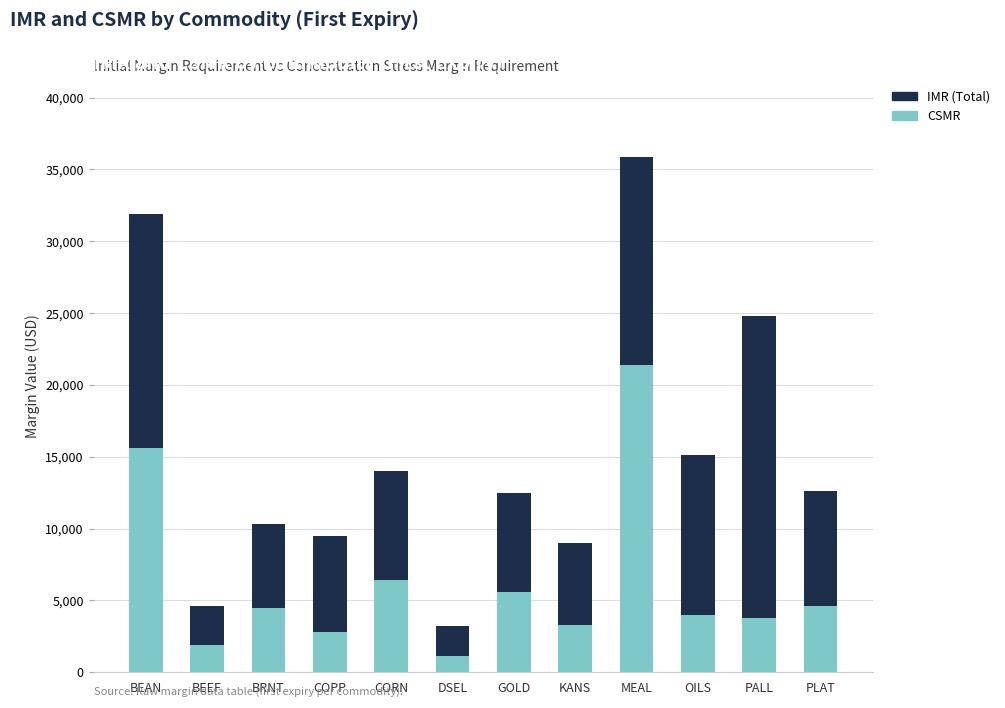

At which category is the sum across all series the highest?

MEAL